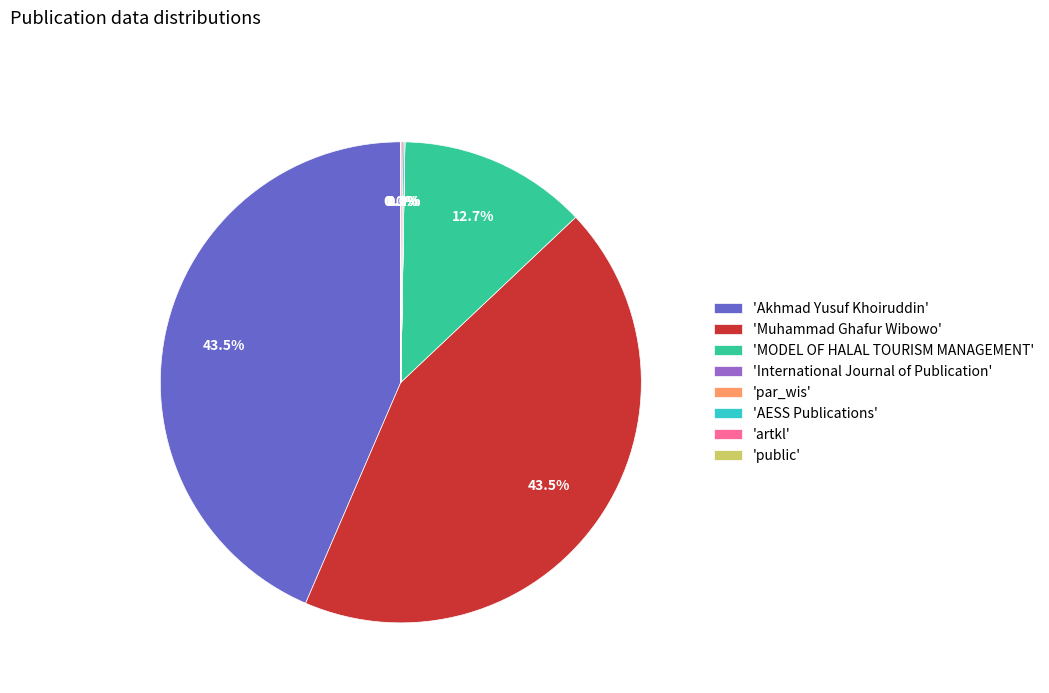

Do 'Muhammad Ghafur Wibowo' and 'MODEL OF HALAL TOURISM MANAGEMENT' together represent more than half of the pie?

Yes